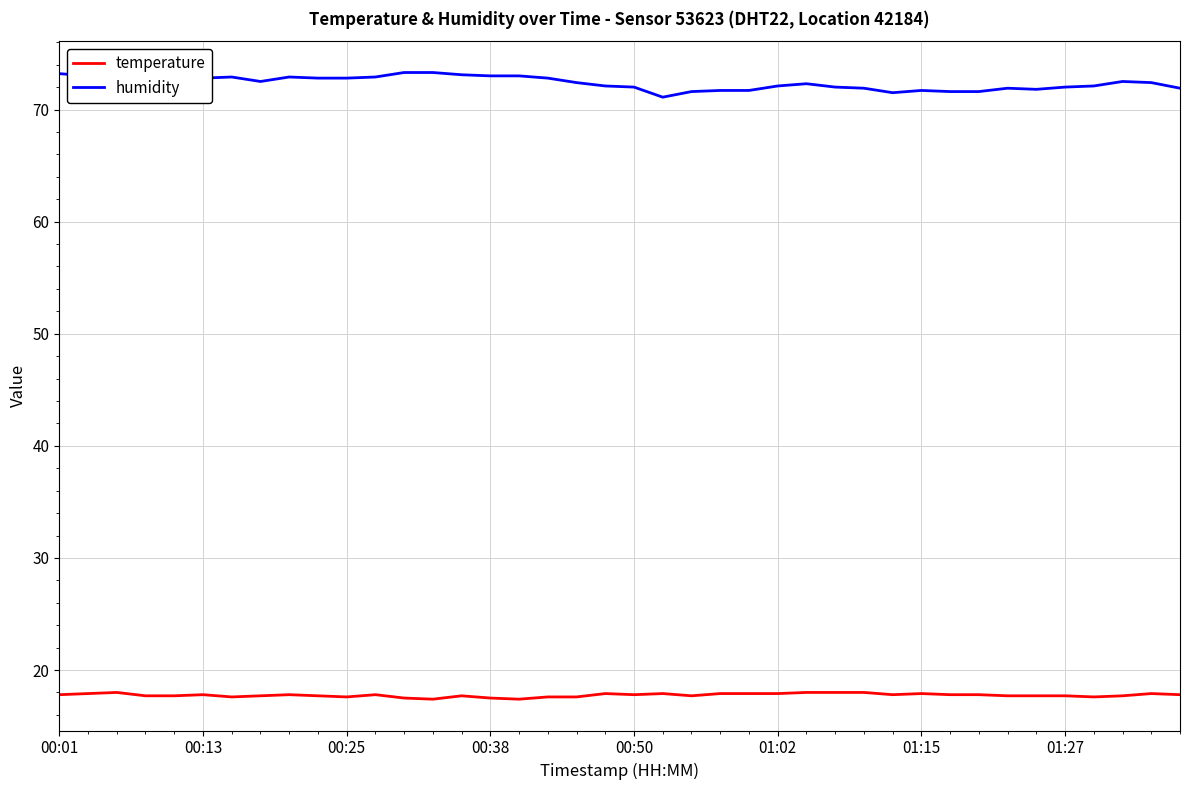

True or false: humidity and temperature cross at least once.

False